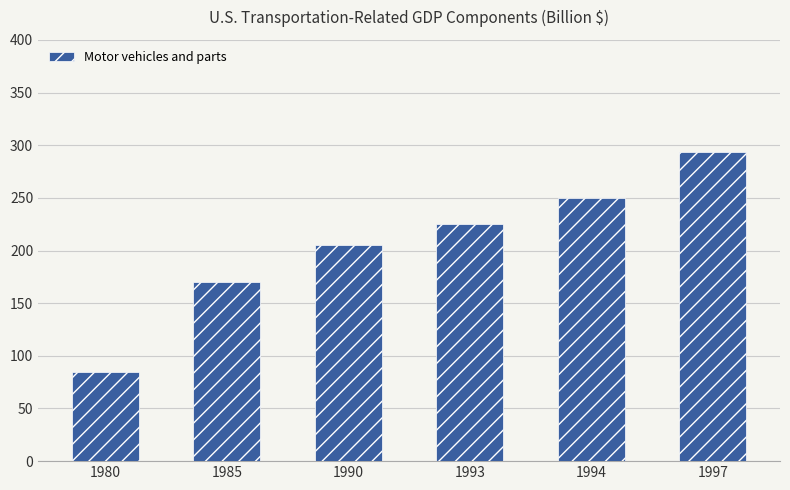

Is it true that the value at 1985 is 170.1?

True